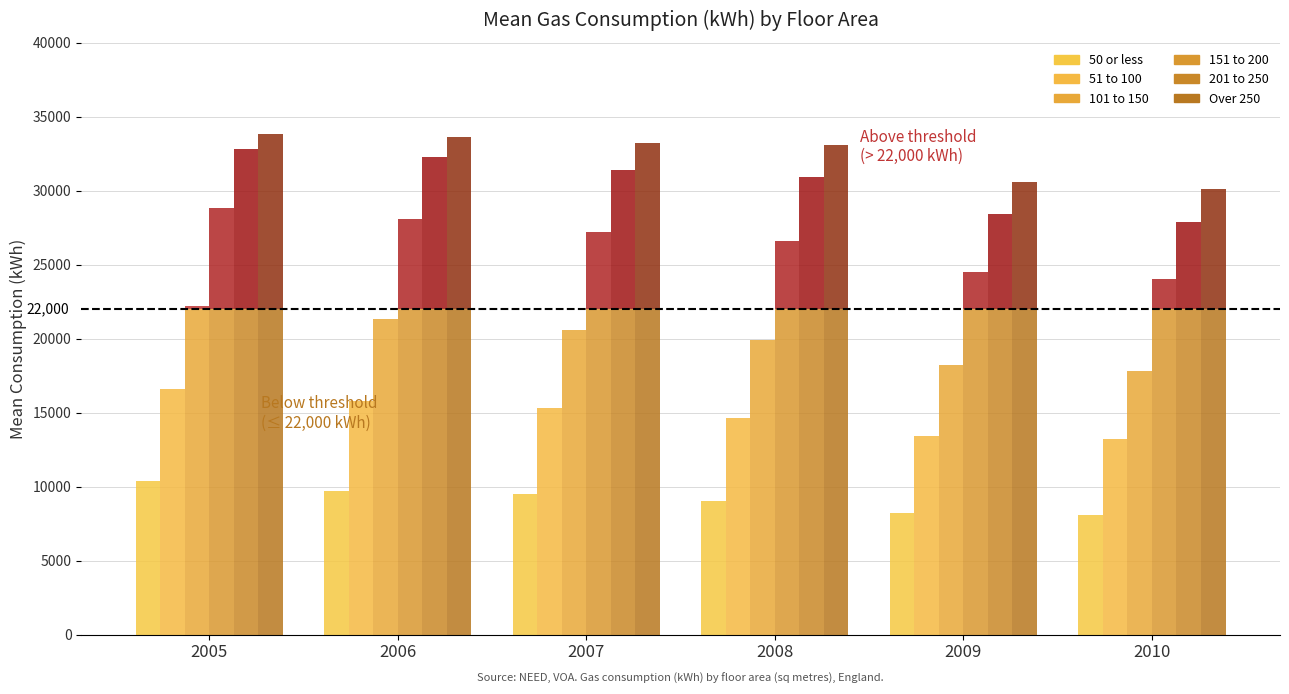

What is the value of the 101 to 150 bar at the 5th from the left?

18200